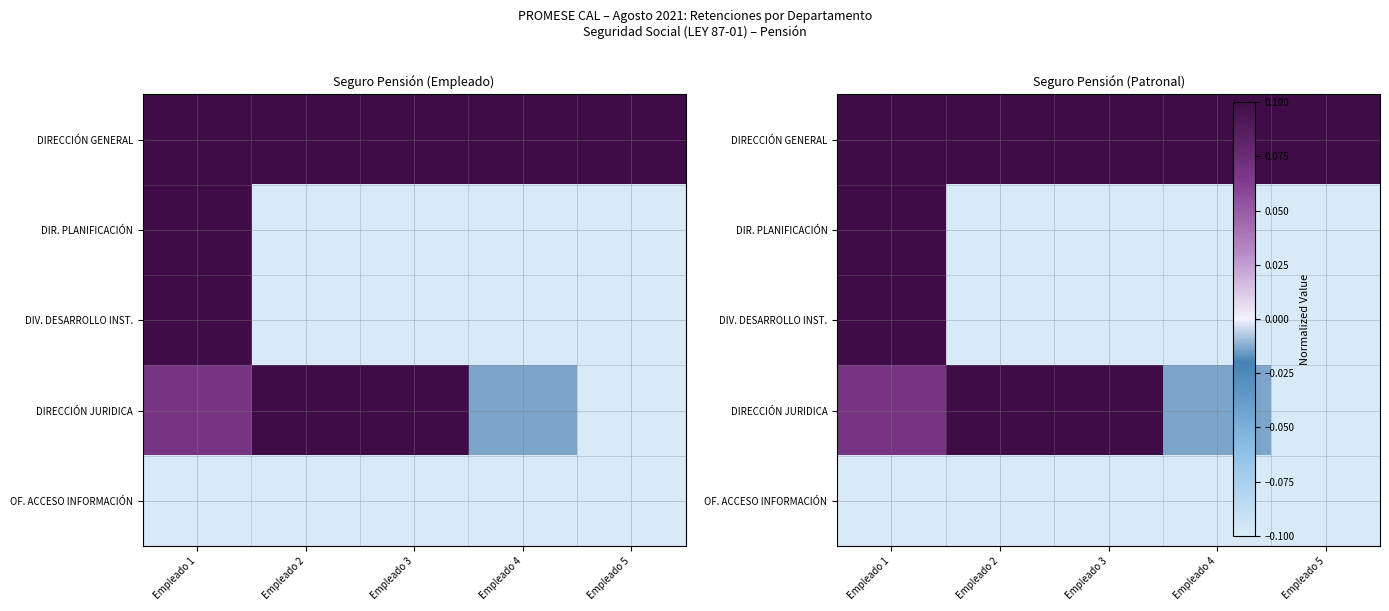

What is the highest value of the OF. ACCESO INFORMACIÓN series?

-0.1